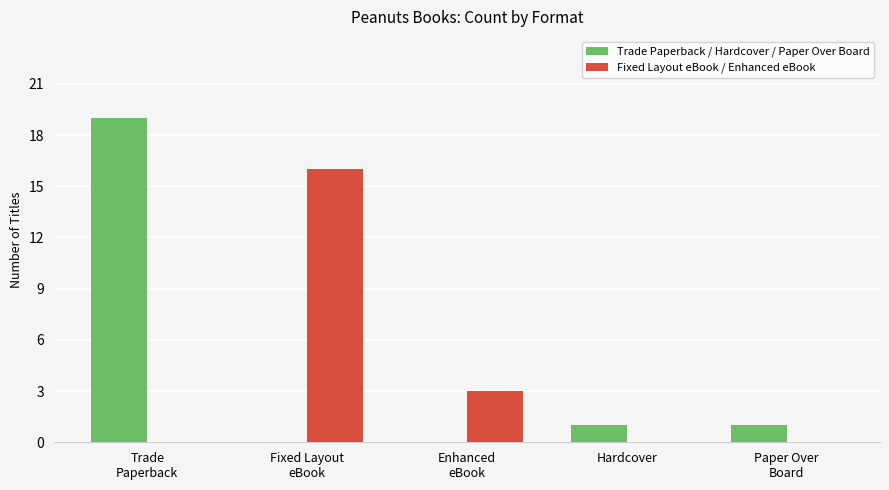

What is the sum of all Fixed Layout eBook / Enhanced eBook values?

19